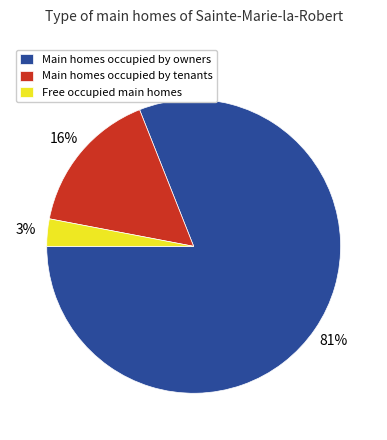

Count the number of slices in the pie.

3